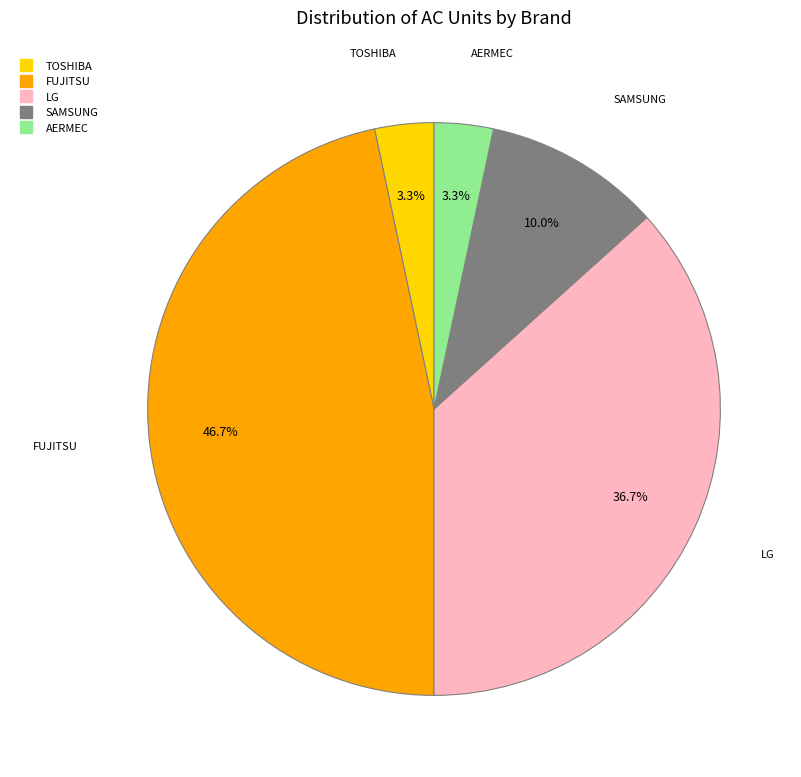

Is the sum of SAMSUNG and TOSHIBA greater than half?

No